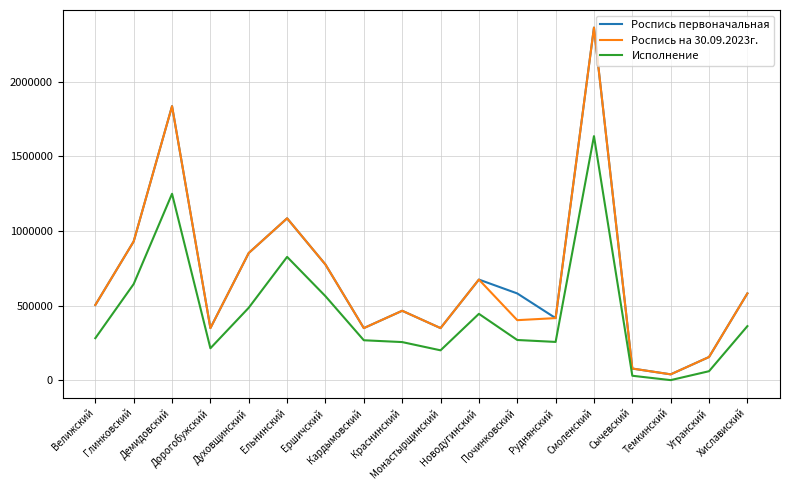

What is the maximum value shown in the chart?

2362500.0